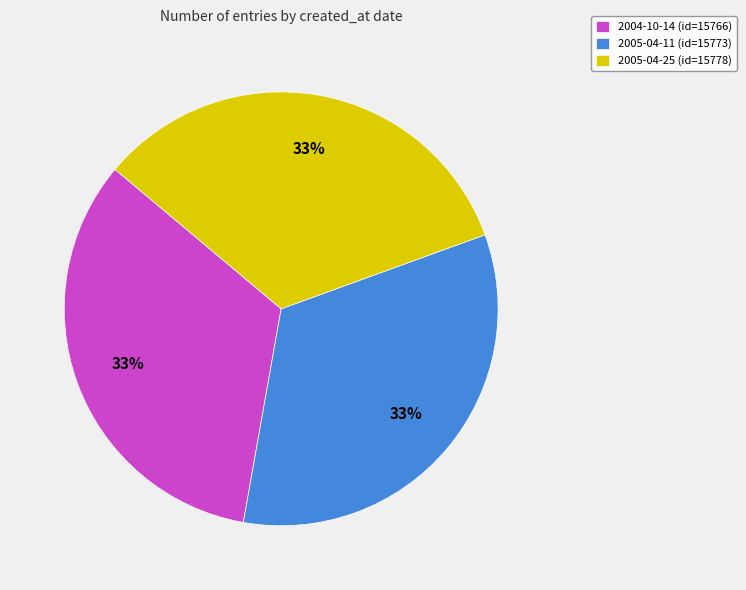

Is there any slice that represents more than half of the pie?

No